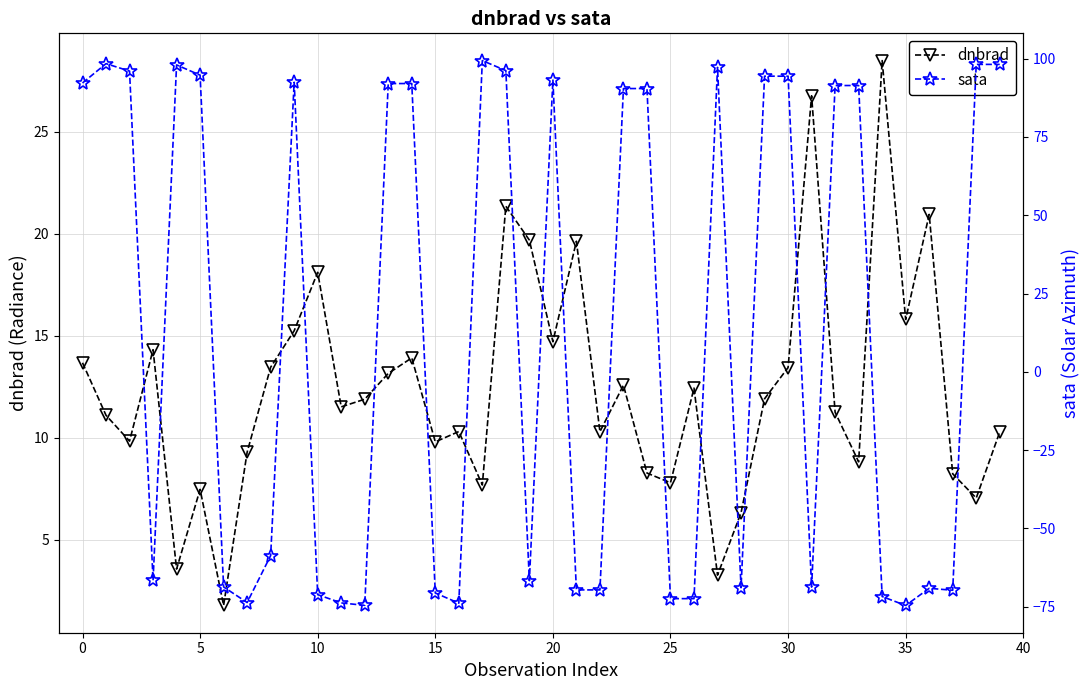

What is the label of the 17th point from the right?

23